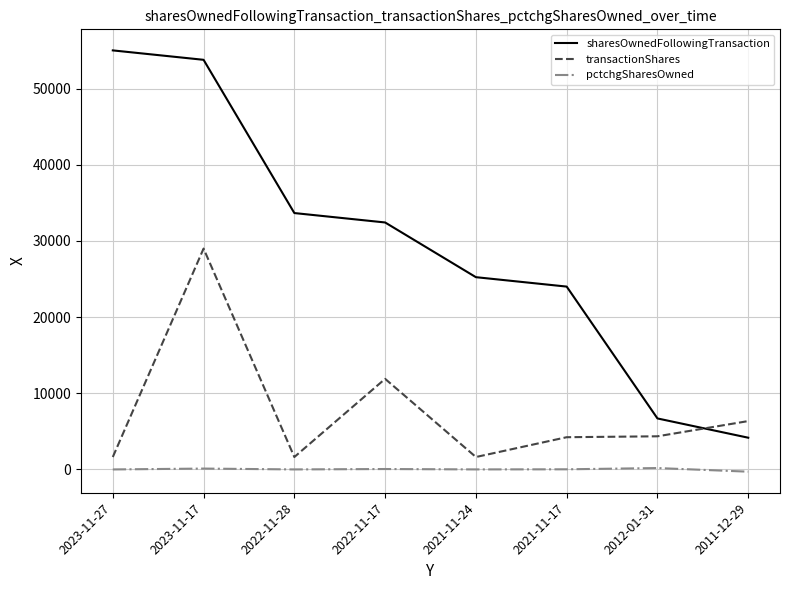

What is the difference between the pctchgSharesOwned values at 2021-11-17 and 2012-01-31?

165